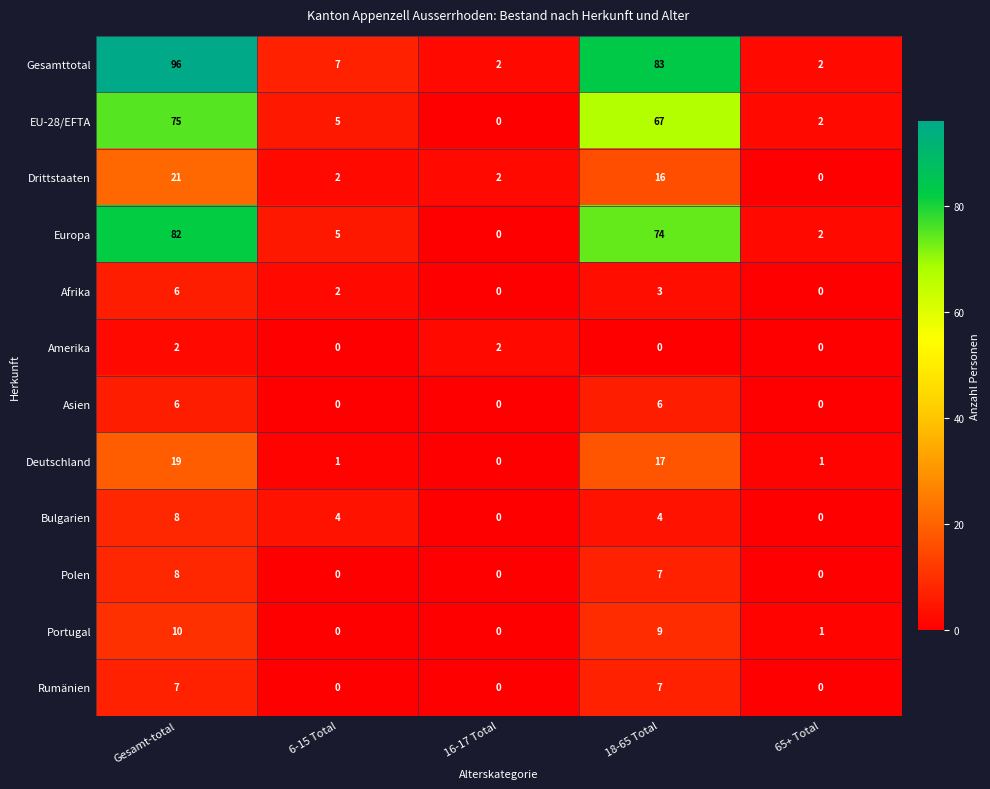

Which series has the widest spread of values?

Gesamttotal